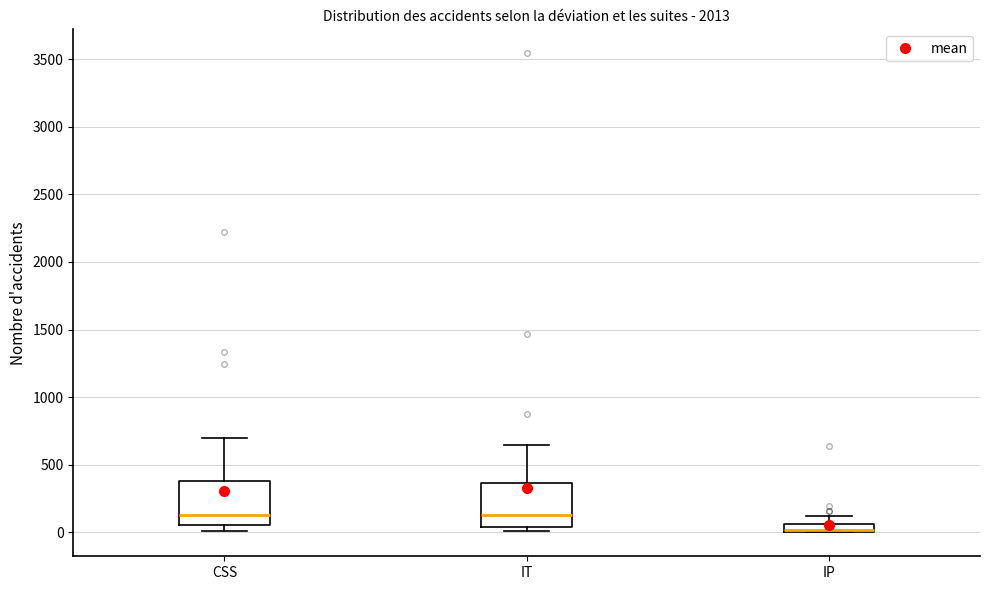

Where is the lower edge of the box for IT on the y-axis? The values are not printed on the chart, so give them approximately, as read against the axis.

50